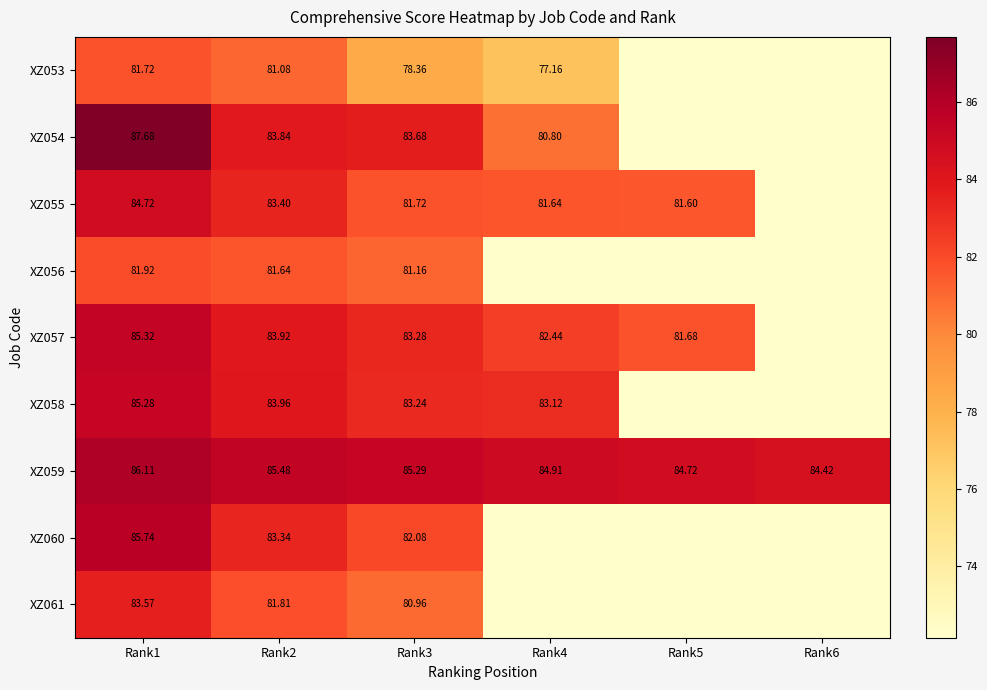

Is the value of XZ054 at Rank4 greater than the value of XZ055 at Rank3?

No